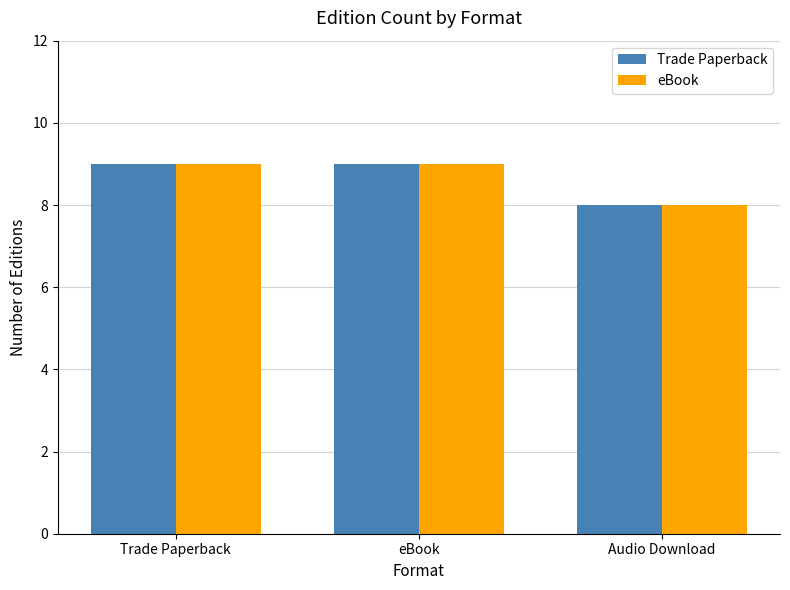

Is it true that eBook equals 3 at eBook?

False